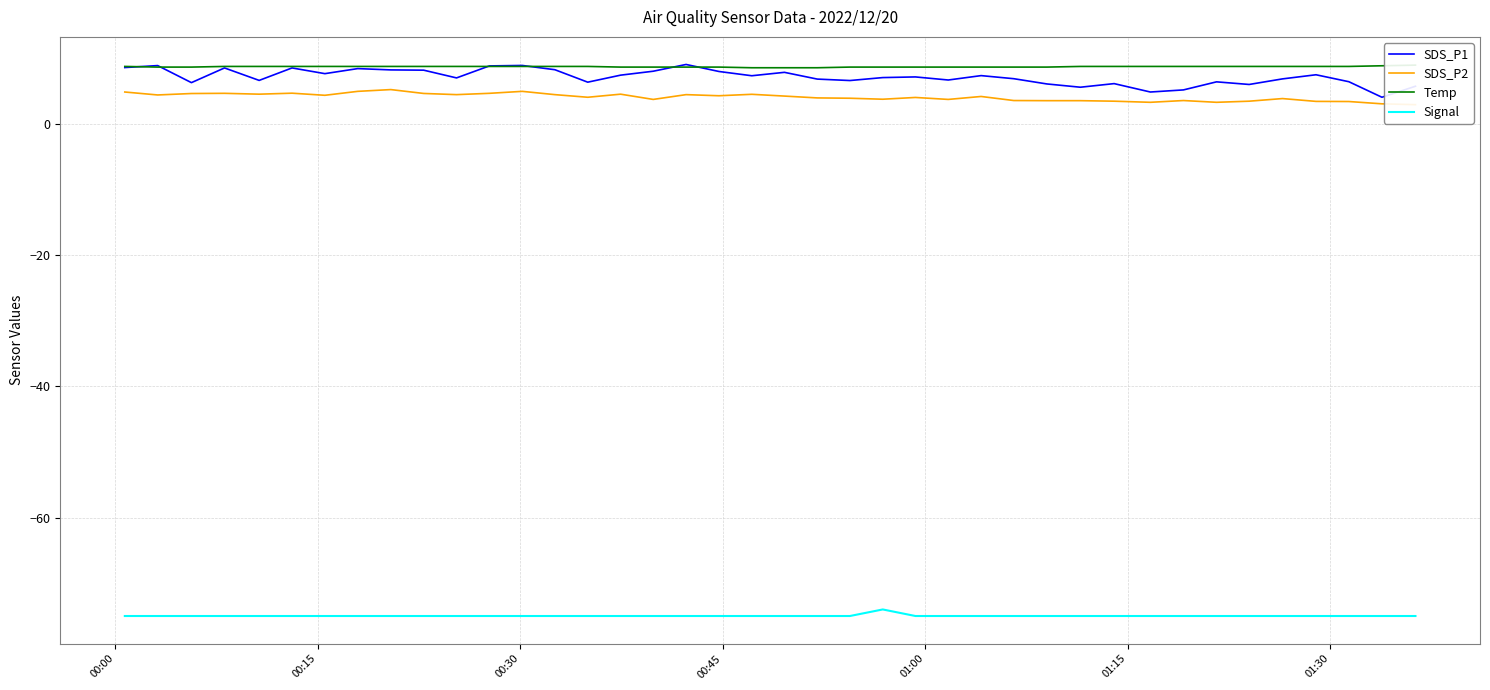

What is the highest value of the Signal series?

-74.0